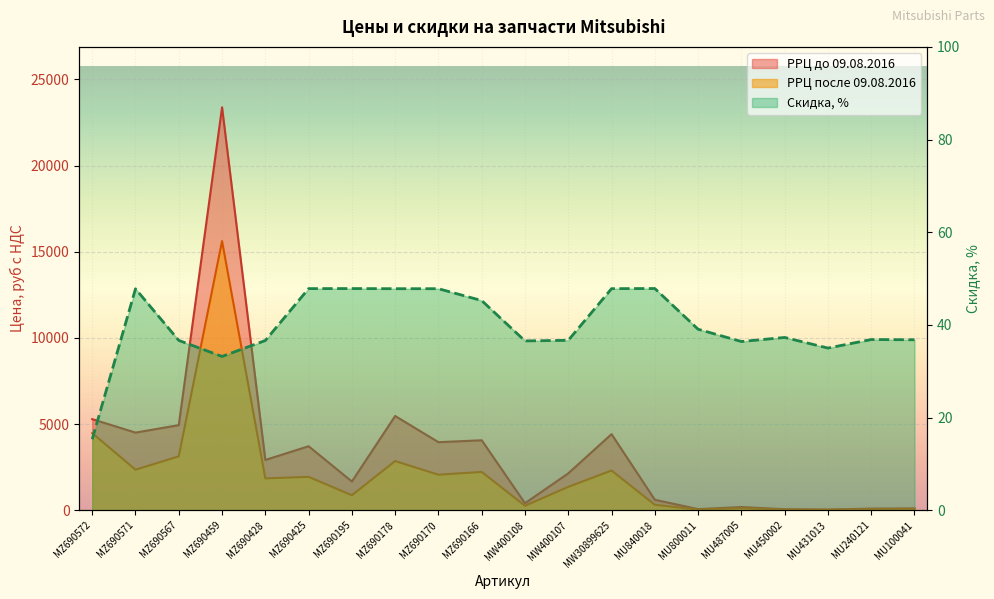

In Скидка, %, how many points are lower than both neighbors (excluding endpoints)?

4